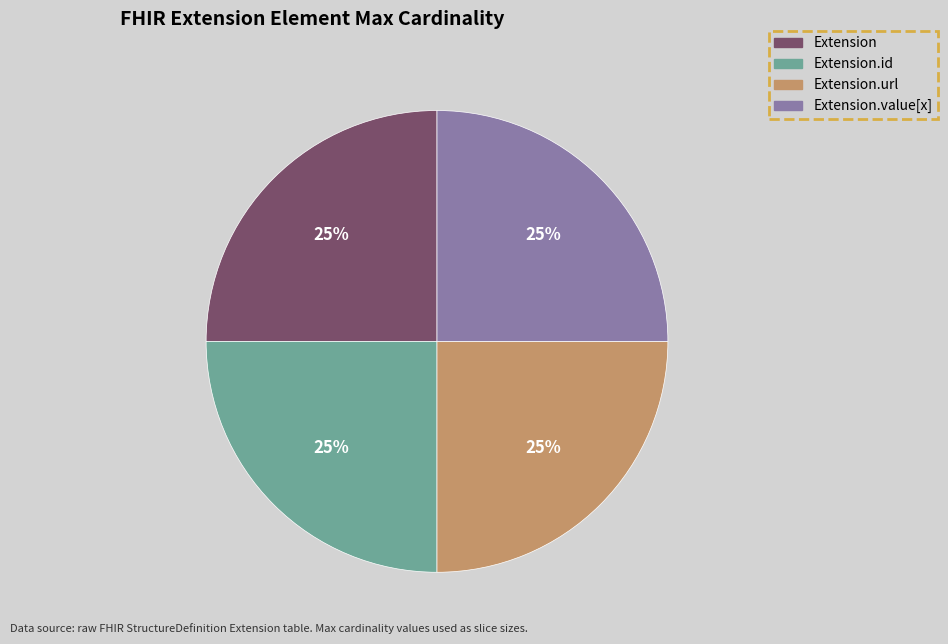

To the nearest percent, what is the average slice percentage?

25%